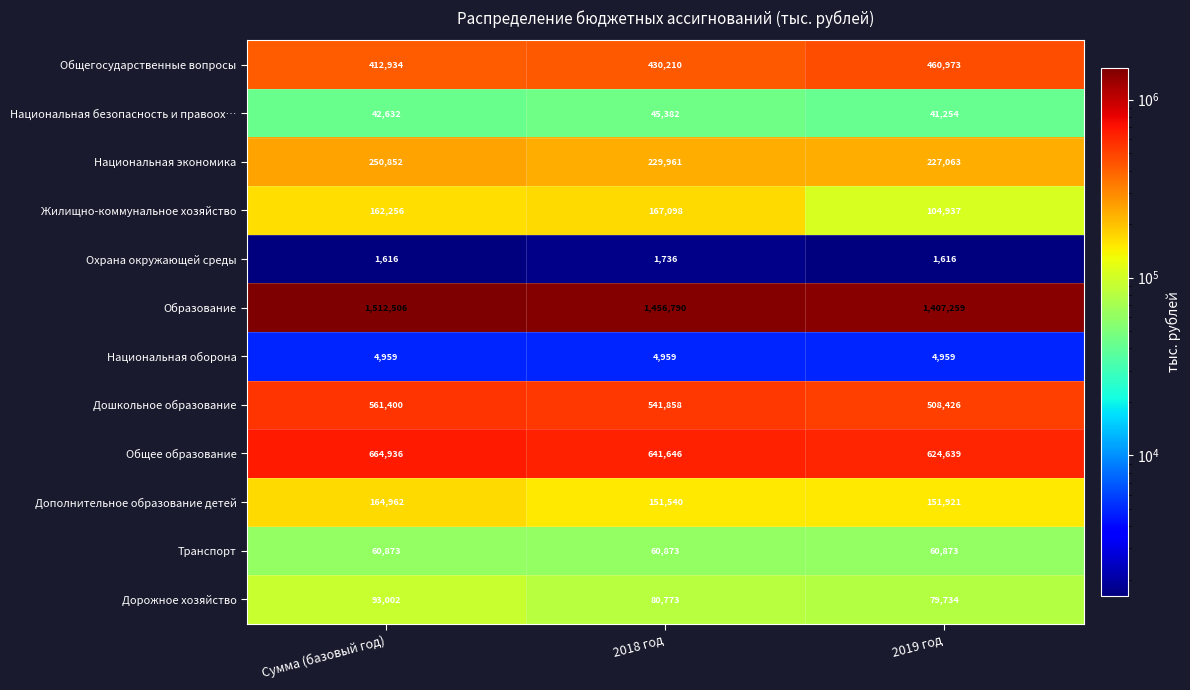

Rank the series at Сумма (базовый год) from lowest to highest value.

Охрана окружающей среды, Национальная оборона, Национальная безопасность и правоох…, Транспорт, Дорожное хозяйство, Жилищно-коммунальное хозяйство, Дополнительное образование детей, Национальная экономика, Общегосударственные вопросы, Дошкольное образование, Общее образование, Образование